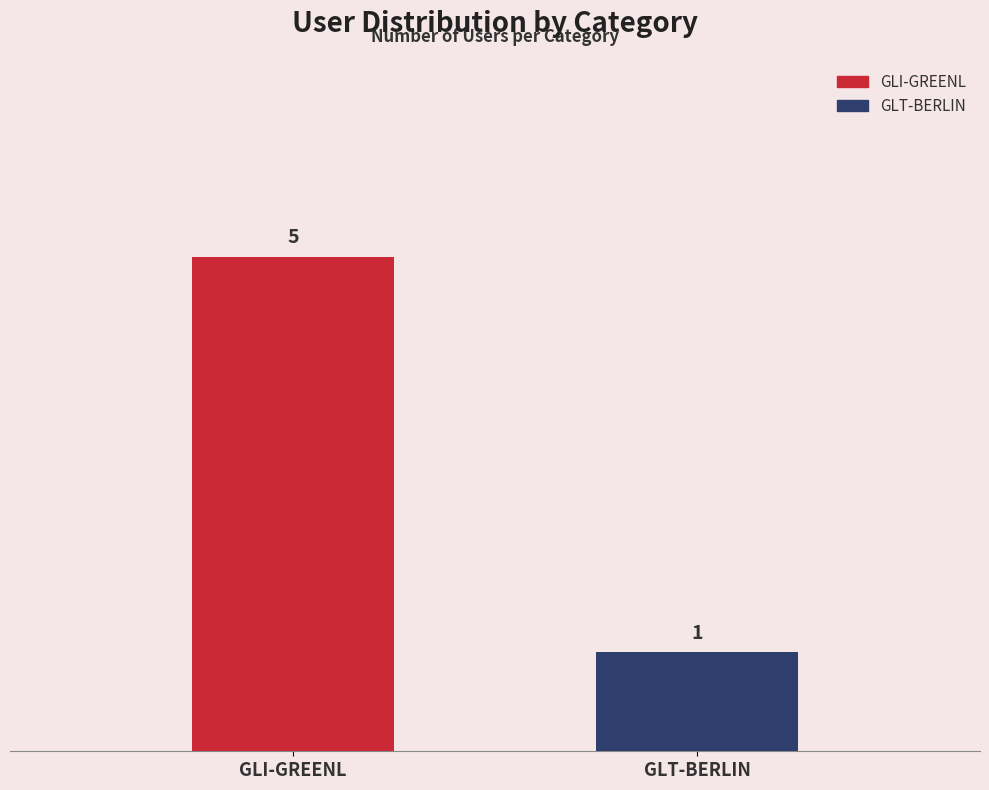

Reading left to right, list all the values displayed in this chart.

5	1